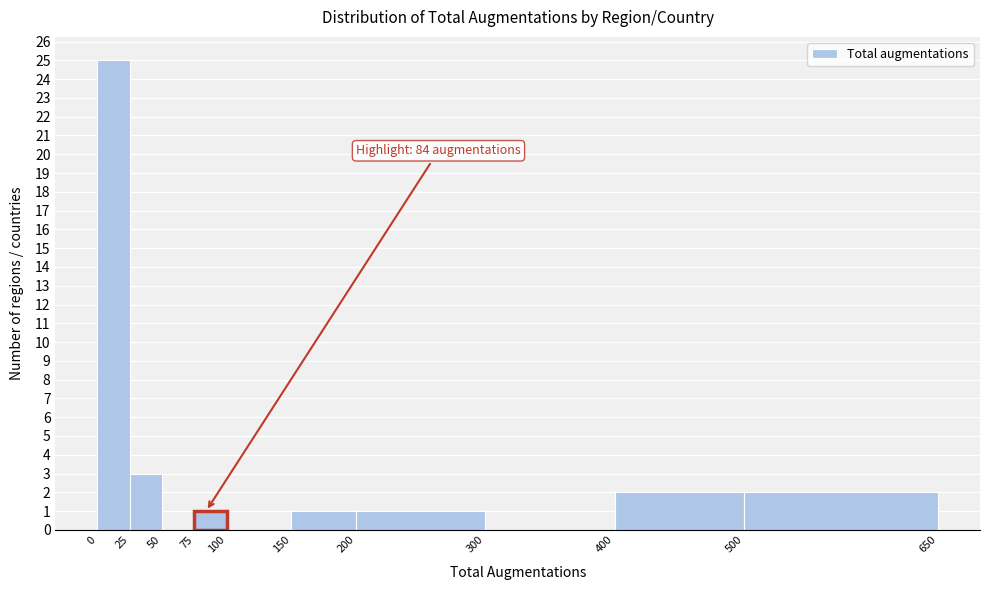

Which range on the x-axis has the tallest bar?

0 to 25